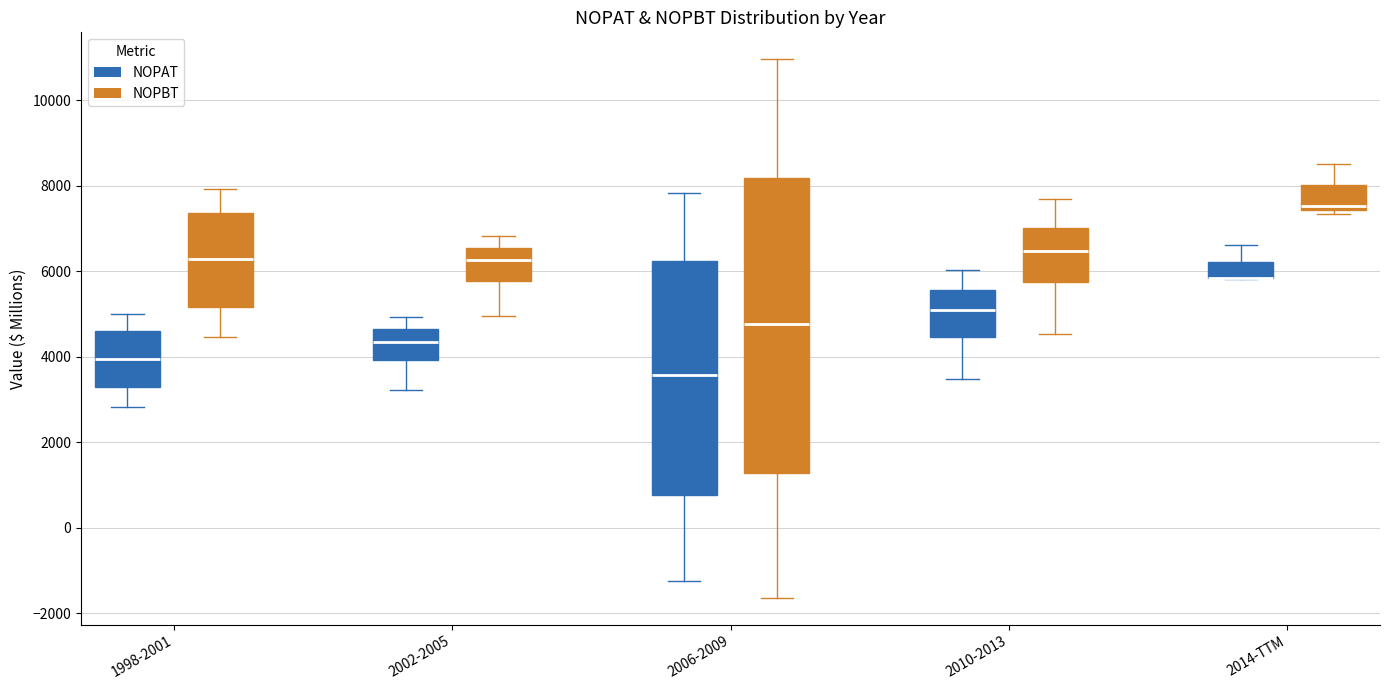

Reading left to right, read every box against the y-axis: the position of its median line, the range the box covers, and the ends of its whiskers. The values are not printed on the chart, so give them approximately, as read against the axis.

1998-2001 (NOPAT): median 4000, box 3200 to 4600, whiskers 2800 to 5000
1998-2001 (NOPBT): median 6200, box 5200 to 7400, whiskers 4400 to 8000
2002-2005 (NOPAT): median 4400, box 4000 to 4600, whiskers 3200 to 5000
2002-2005 (NOPBT): median 6200, box 5800 to 6600, whiskers 5000 to 6800
2006-2009 (NOPAT): median 3600, box 800 to 6200, whiskers -1200 to 7800
2006-2009 (NOPBT): median 4800, box 1200 to 8200, whiskers -1600 to 11000
2010-2013 (NOPAT): median 5000, box 4400 to 5600, whiskers 3400 to 6000
2010-2013 (NOPBT): median 6400, box 5800 to 7000, whiskers 4600 to 7600
2014-TTM (NOPAT): median 5800 (drawn on the box's lower edge), box 5800 to 6200, whiskers 5800 to 6600
2014-TTM (NOPBT): median 7600, box 7400 to 8000, whiskers 7400 (just below the box's lower edge) to 8600